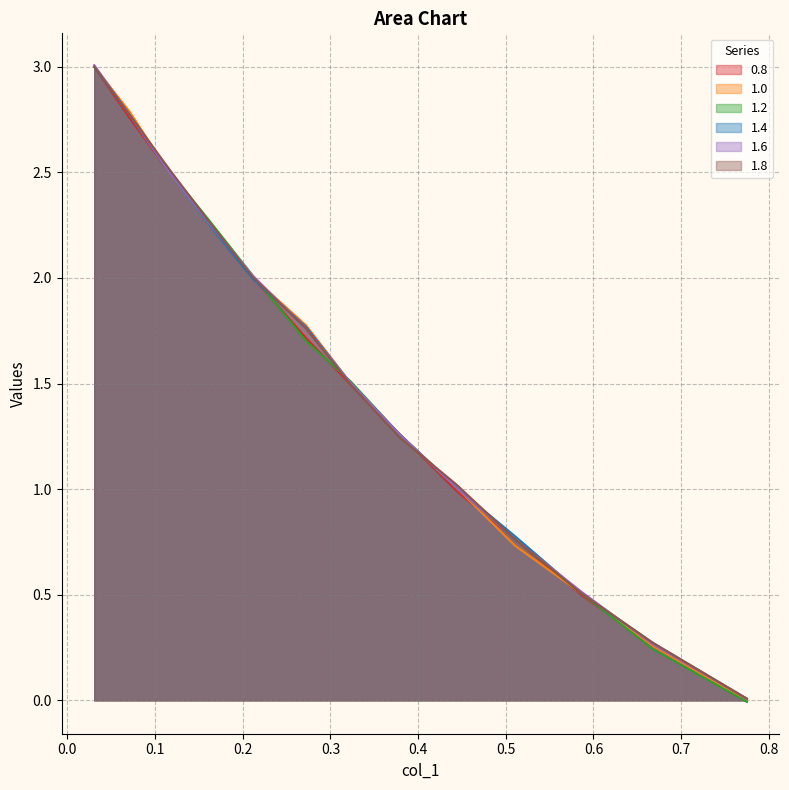

Does the chart have visible grid lines?

Yes